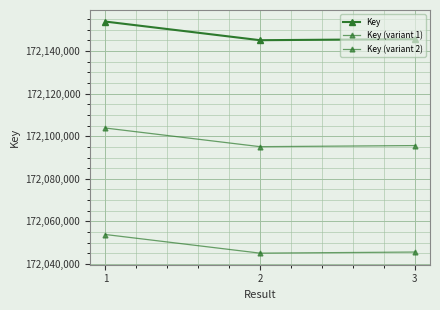

How many distinct data groups are displayed?

3